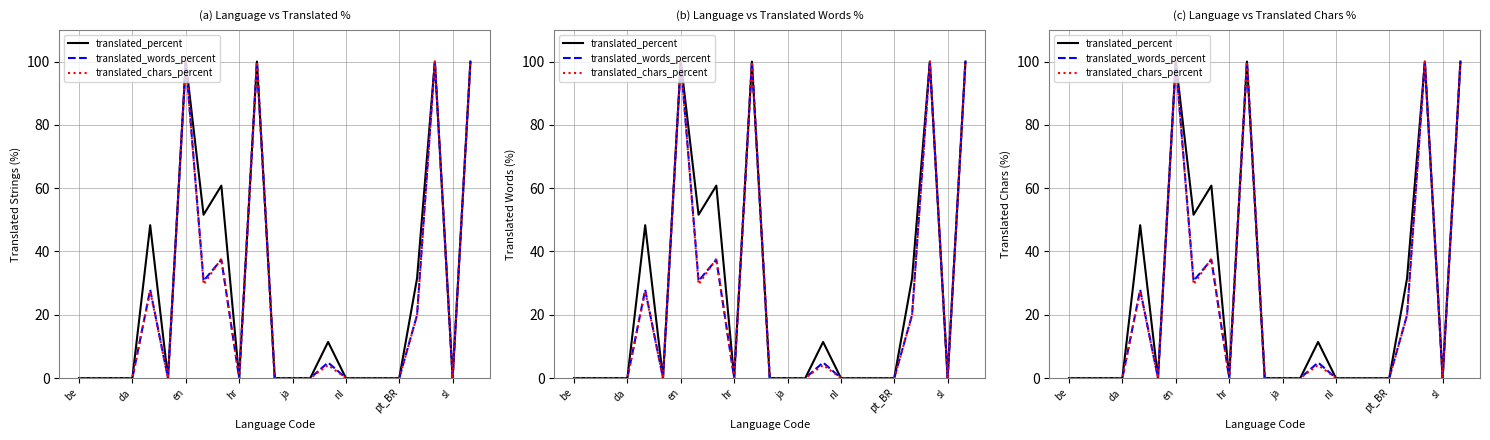

How many lines are shown in the chart?

3